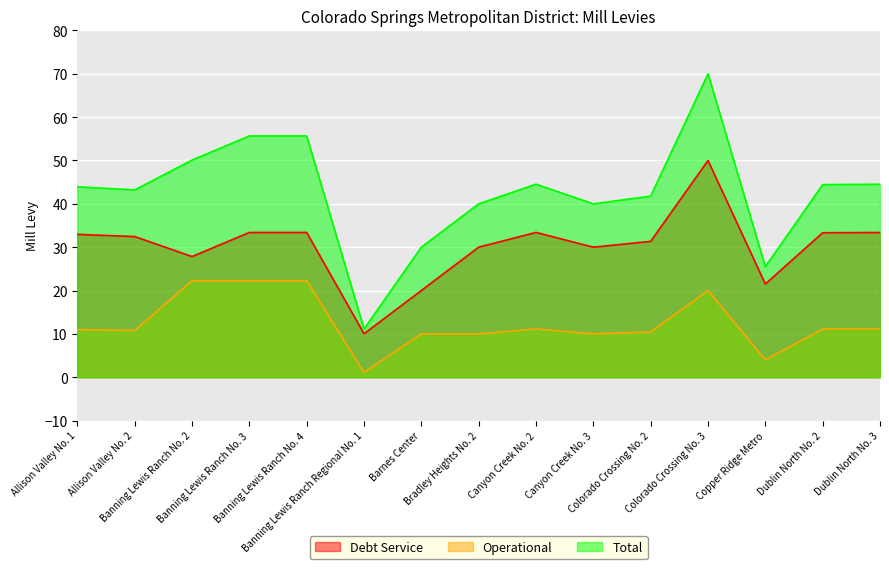

What is the sum of all Operational values?

187.5